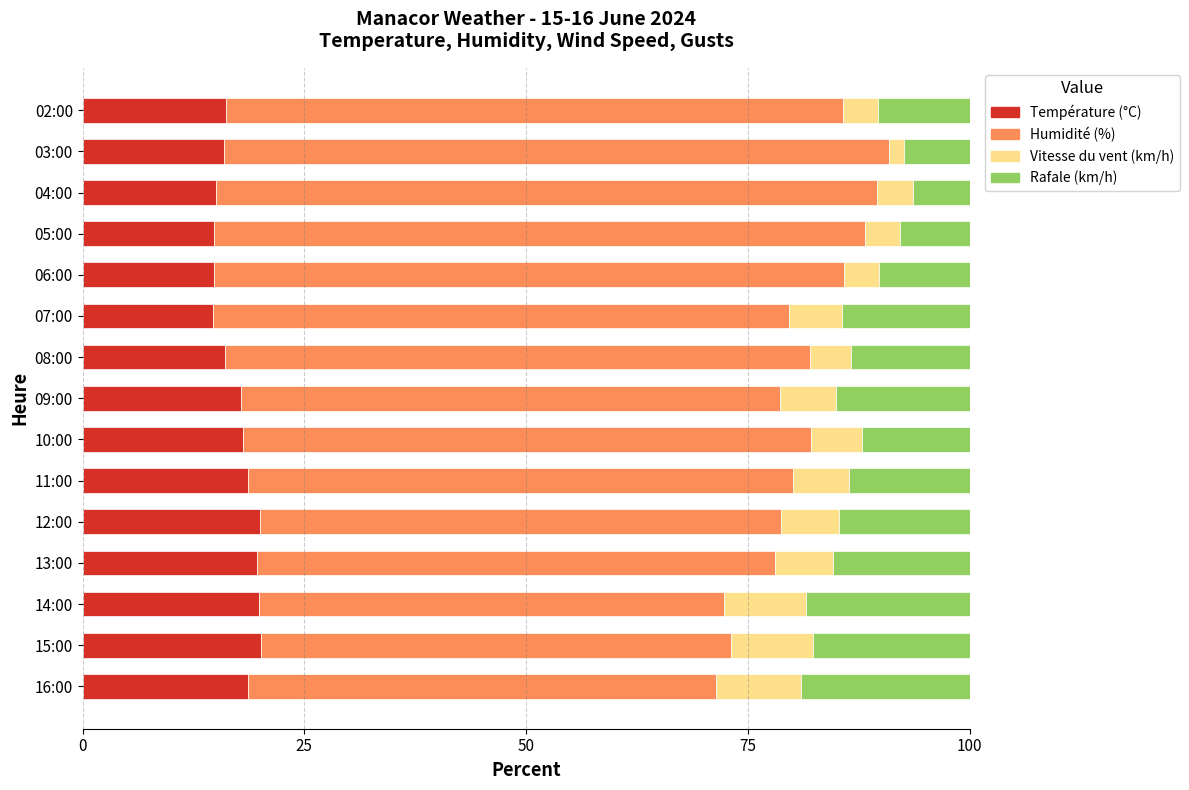

What is the total value across all series at 14:00?

100.0